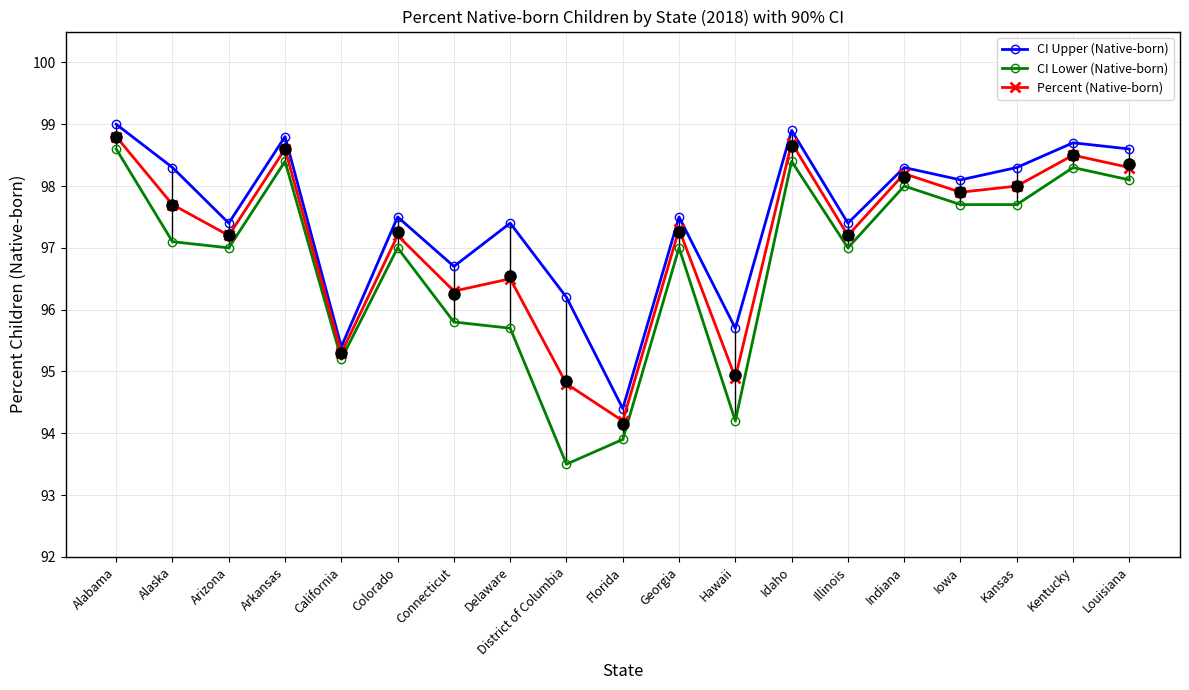

At which category is the sum across all series the highest?

Alabama